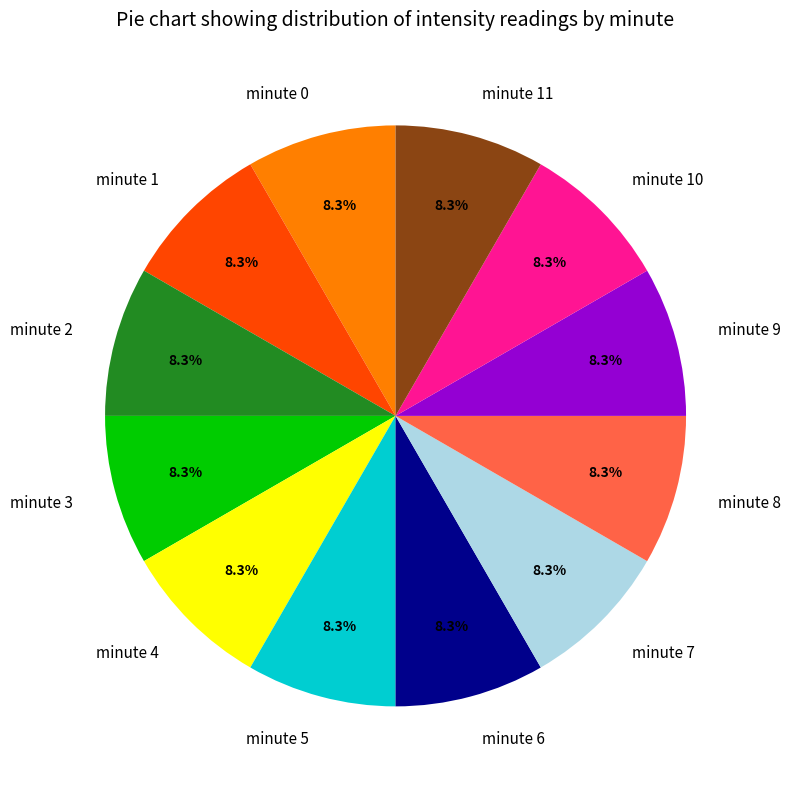

Does minute 3 account for over 50% of the chart?

No